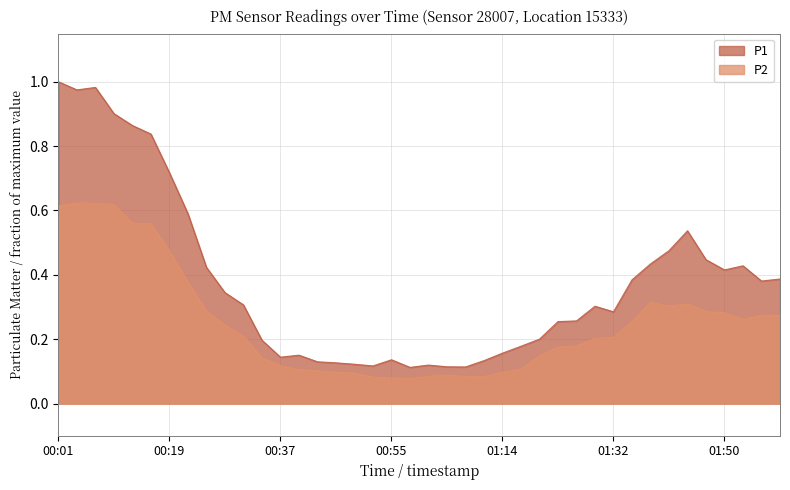

True or false: P1 has a value of 0.0 at 01:08.

False